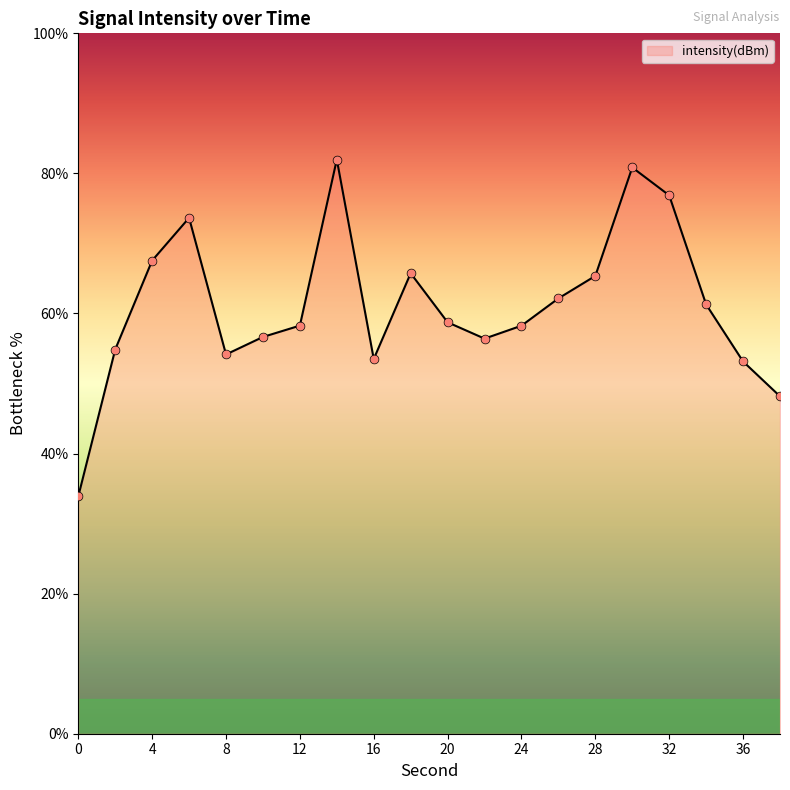

What is the minimum value shown in the chart?

33.9